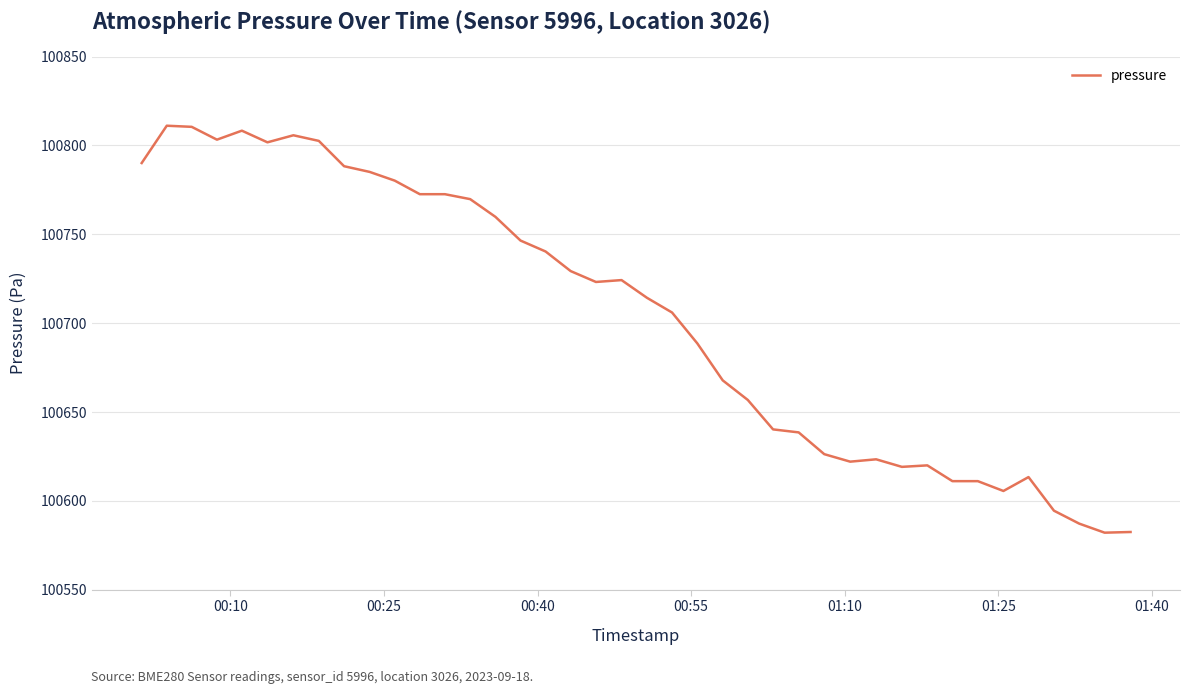

What is the greatest value displayed?

100811.1